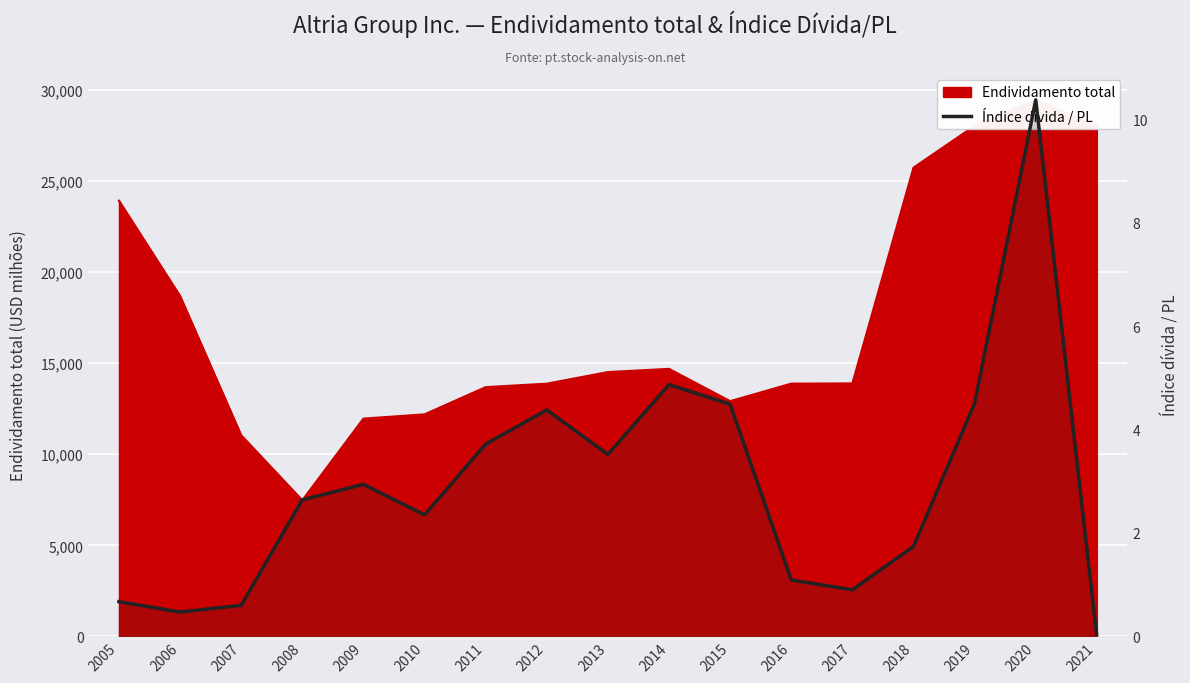

What is the difference between the maximum and second lowest values?

9.9